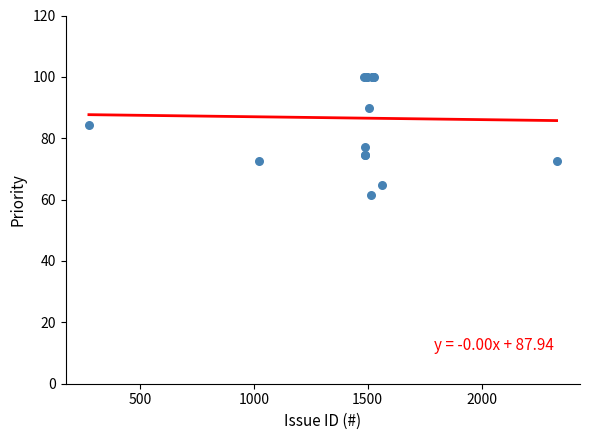

What Y value in the scatter plot is closest to 80?

77.0